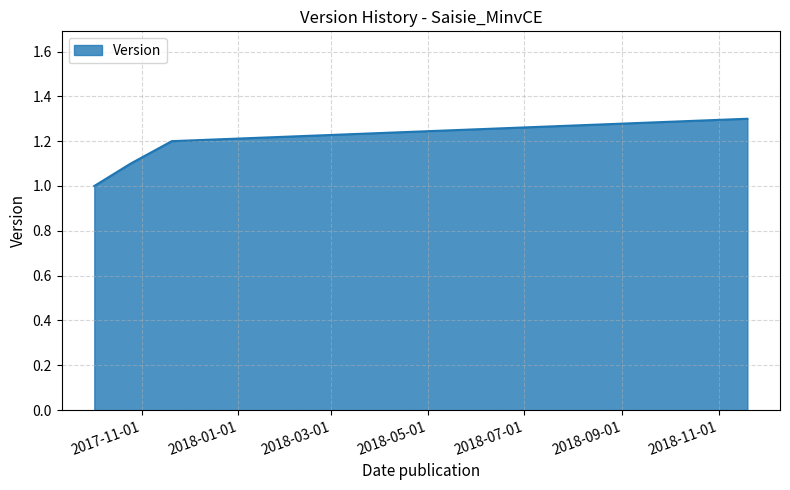

What is the difference between the maximum and minimum values?

0.3